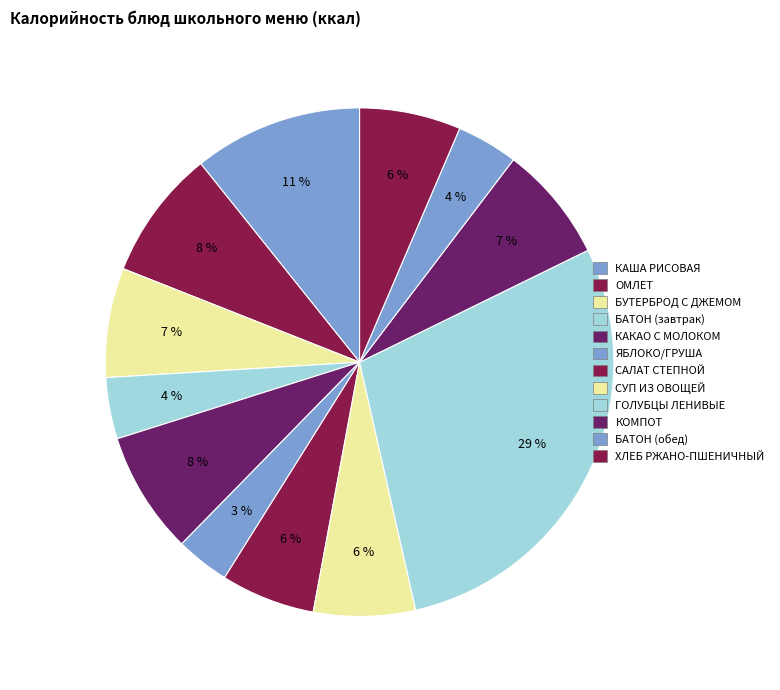

Which category has the biggest portion of the pie?

ГОЛУБЦЫ ЛЕНИВЫЕ